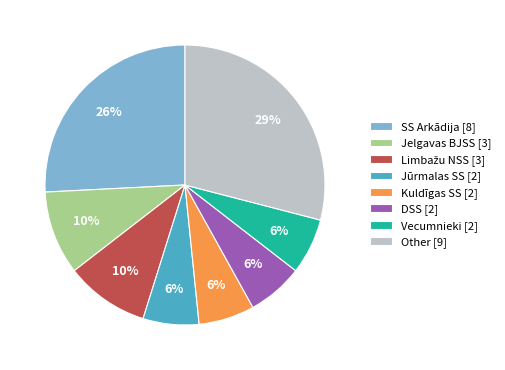

To the nearest percent, what portion does Jūrmalas SS represent?

6%